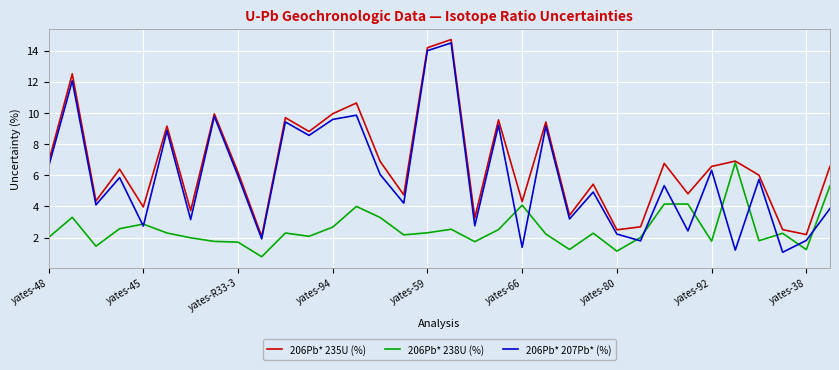

What is the greatest value displayed?

14.7